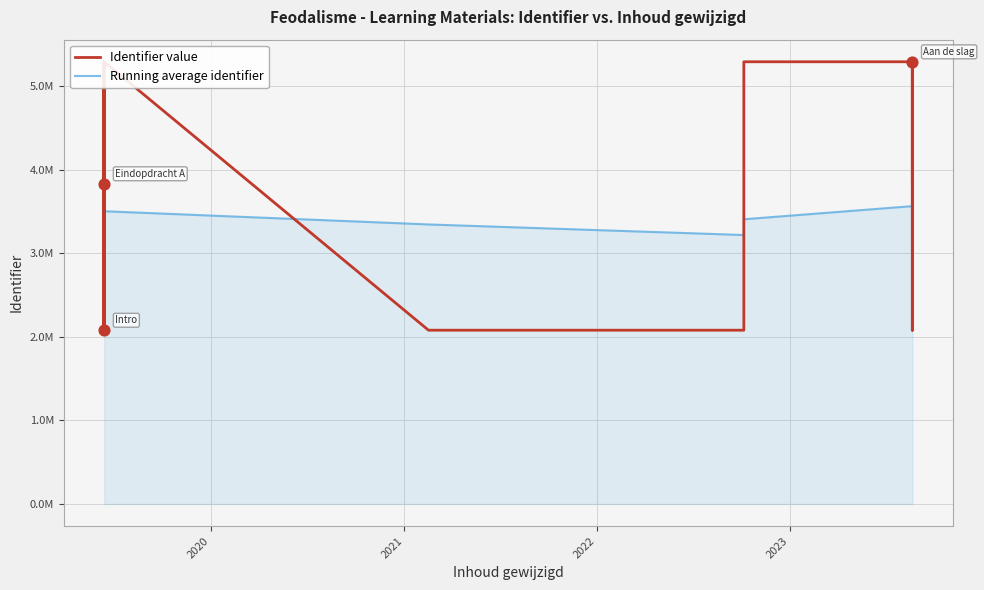

Which series reaches the maximum Y coordinate?

Identifier value